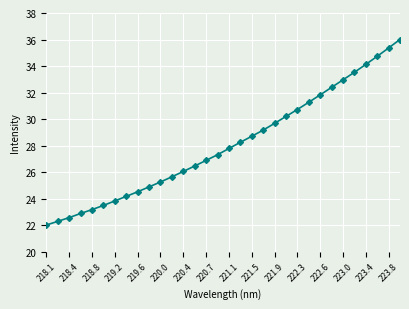

Is this an area chart (filled region under the line)?

No